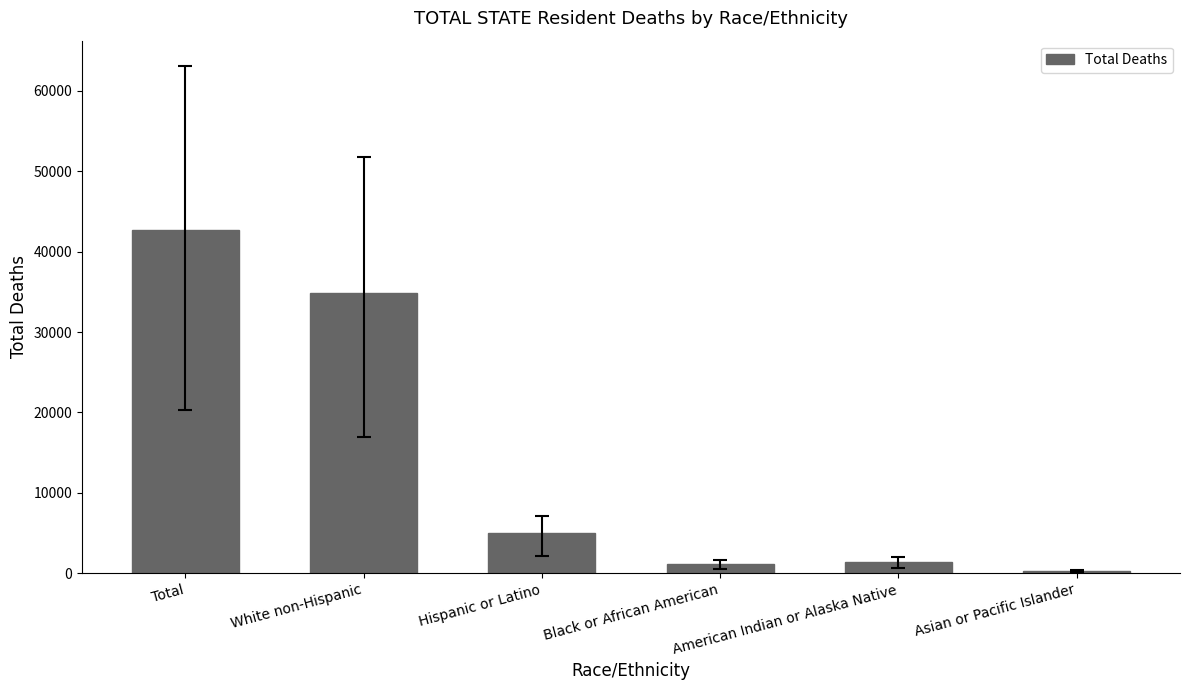

Reading left to right, what are all the values shown in this chart?

42736	34813	5009	1095	1402	300